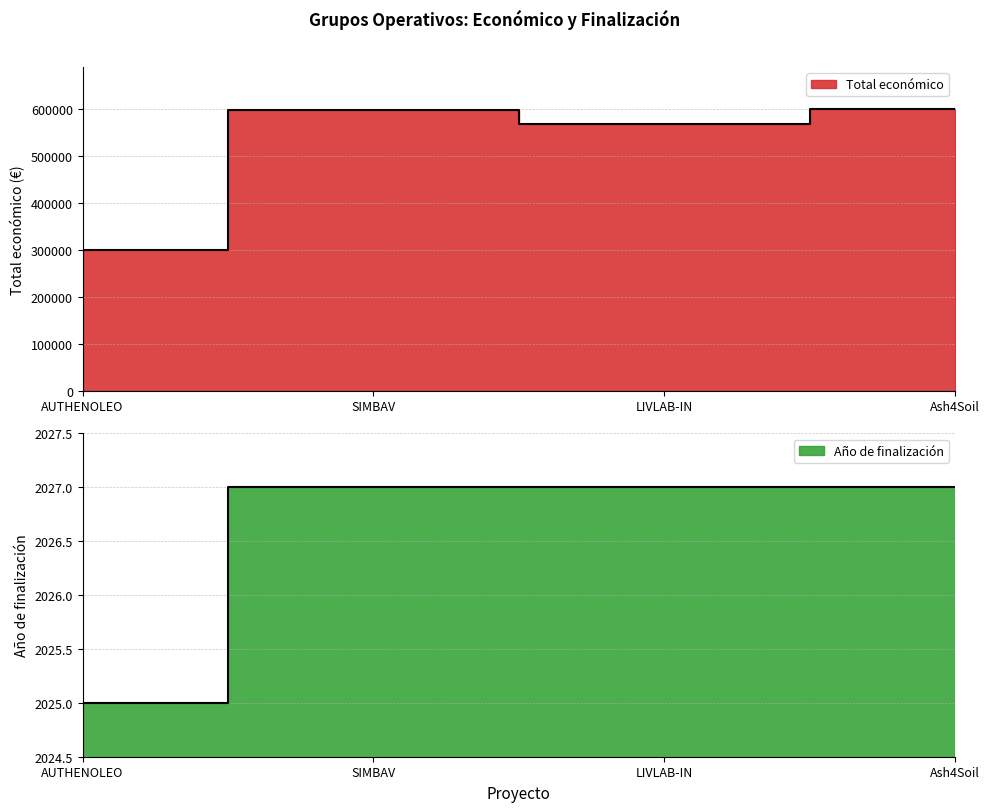

True or false: Total económico has a value of 569416 at LIVLAB-IN.

True